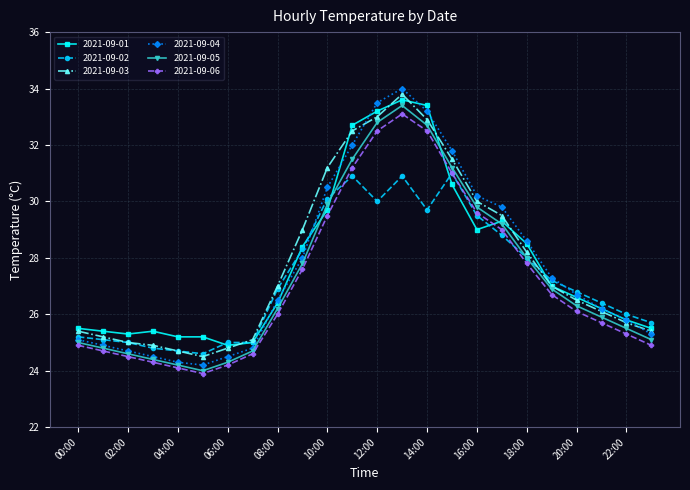

In 2021-09-06, how many points are higher than both neighbors (excluding endpoints)?

1